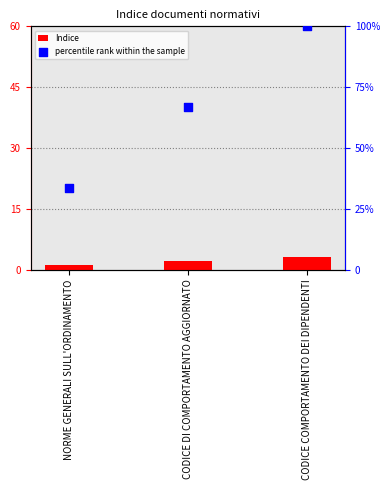

At which category is the sum across all series the highest?

CODICE COMPORTAMENTO DEI DIPENDENTI